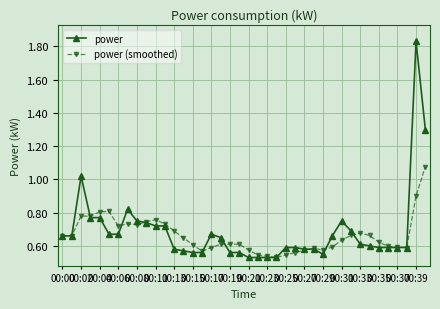

Which series has the largest total across all categories?

power